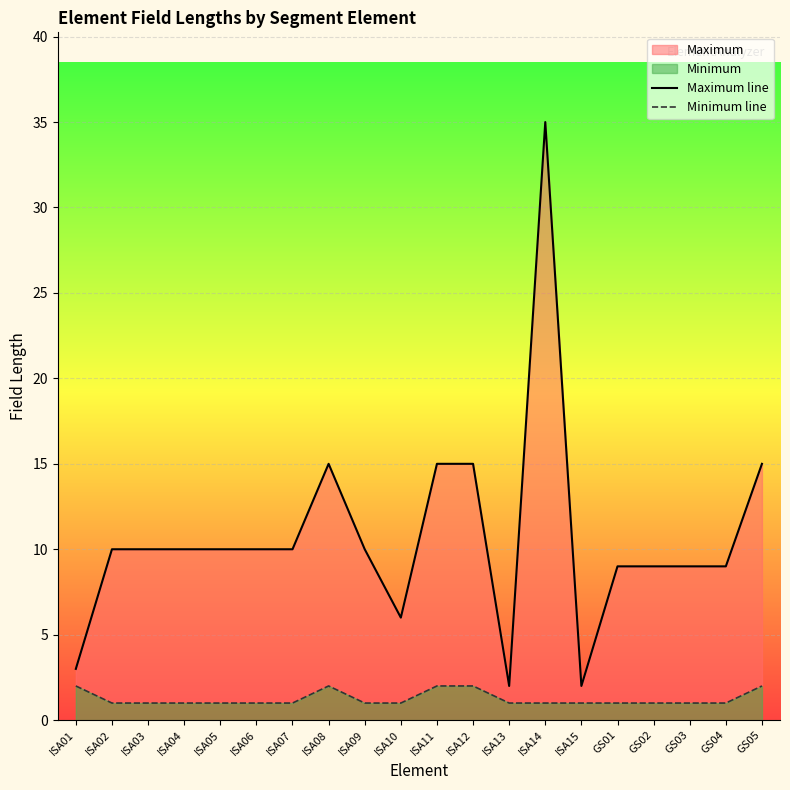

How many values in the Maximum line series are below 10?

8